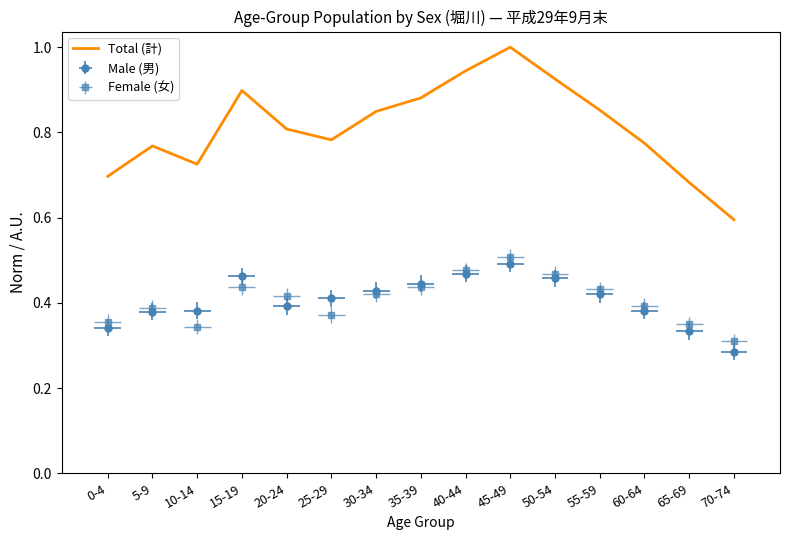

Reading right to left, what are all the values shown in this chart?

0.6	0.7	0.8	0.9	0.9	1.0	0.9	0.9	0.8	0.8	0.8	0.9	0.7	0.8	0.7